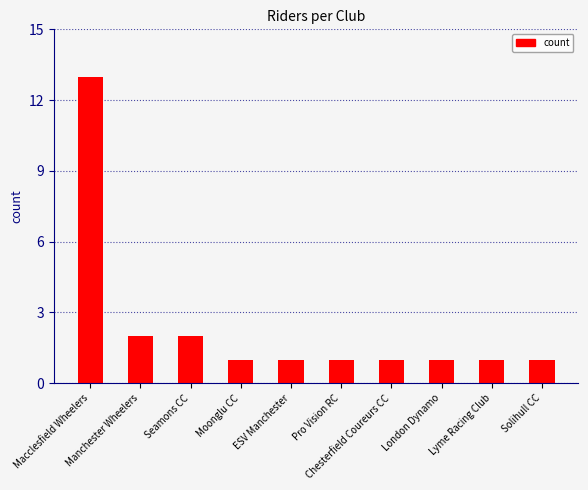

Count the number of categories in the chart.

10